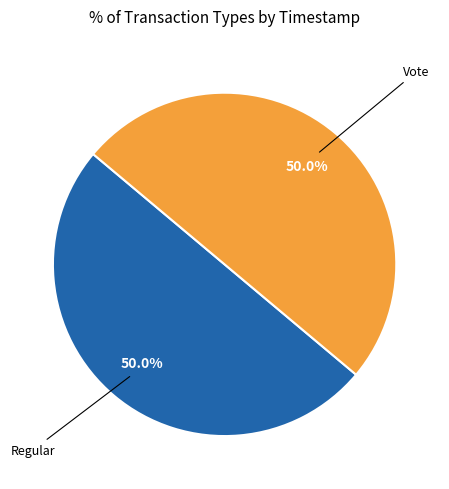

The Regular slice represents 56% of the pie. True or false?

False